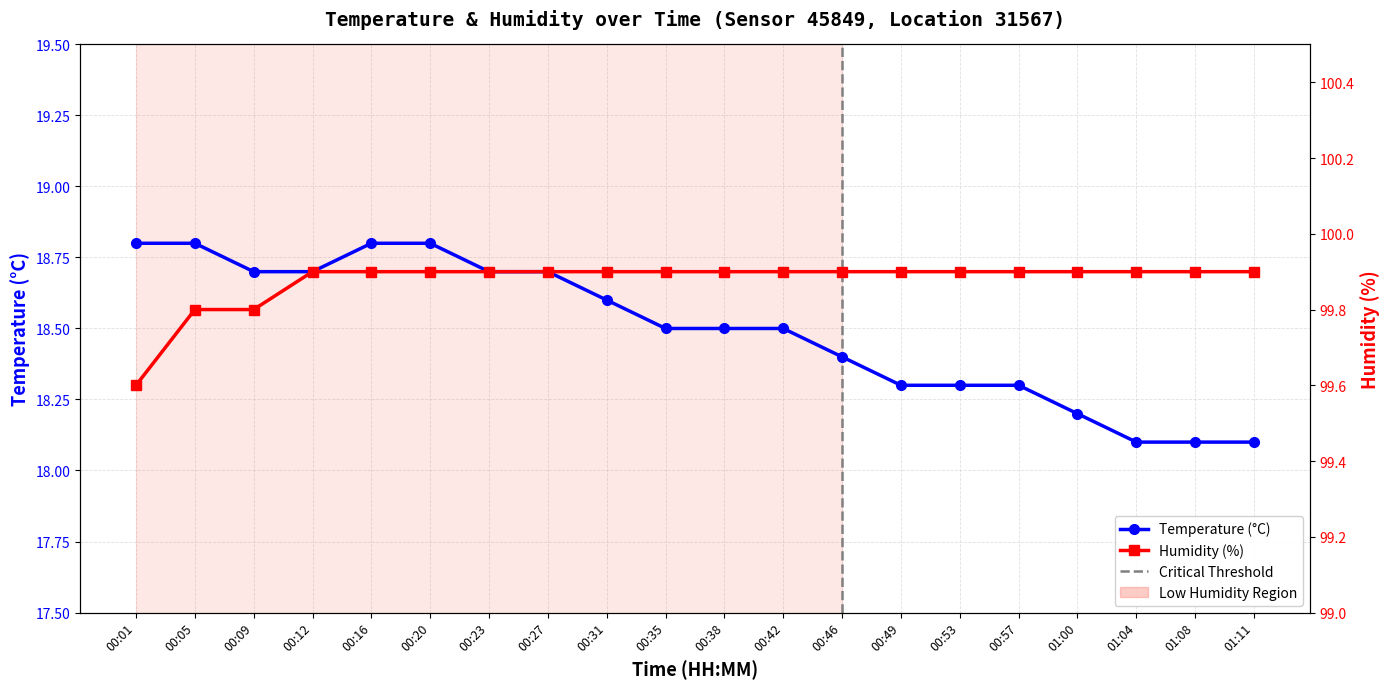

Where is humidity nearest to the value 99?

00:01